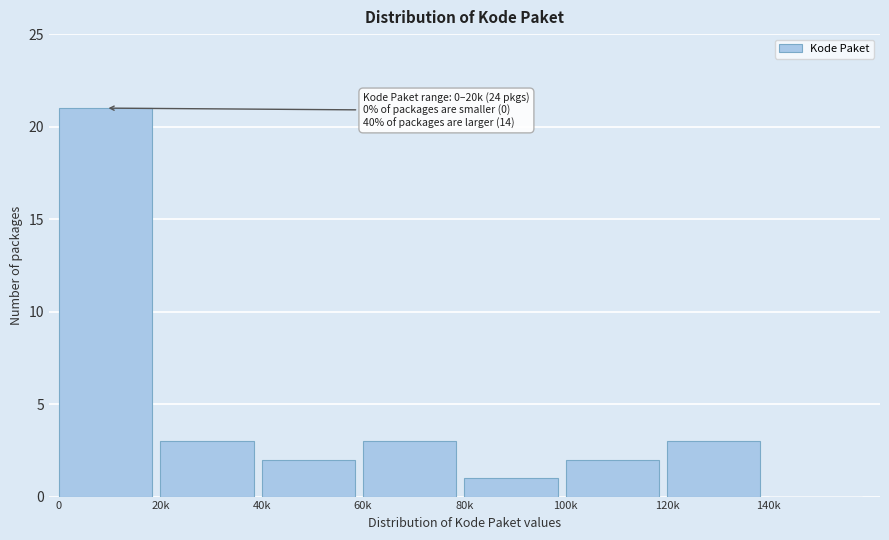

Reading right to left, list all the values displayed in this chart.

140k=0	120k=3	100k=2	80k=1	60k=3	40k=2	20k=3	0=21